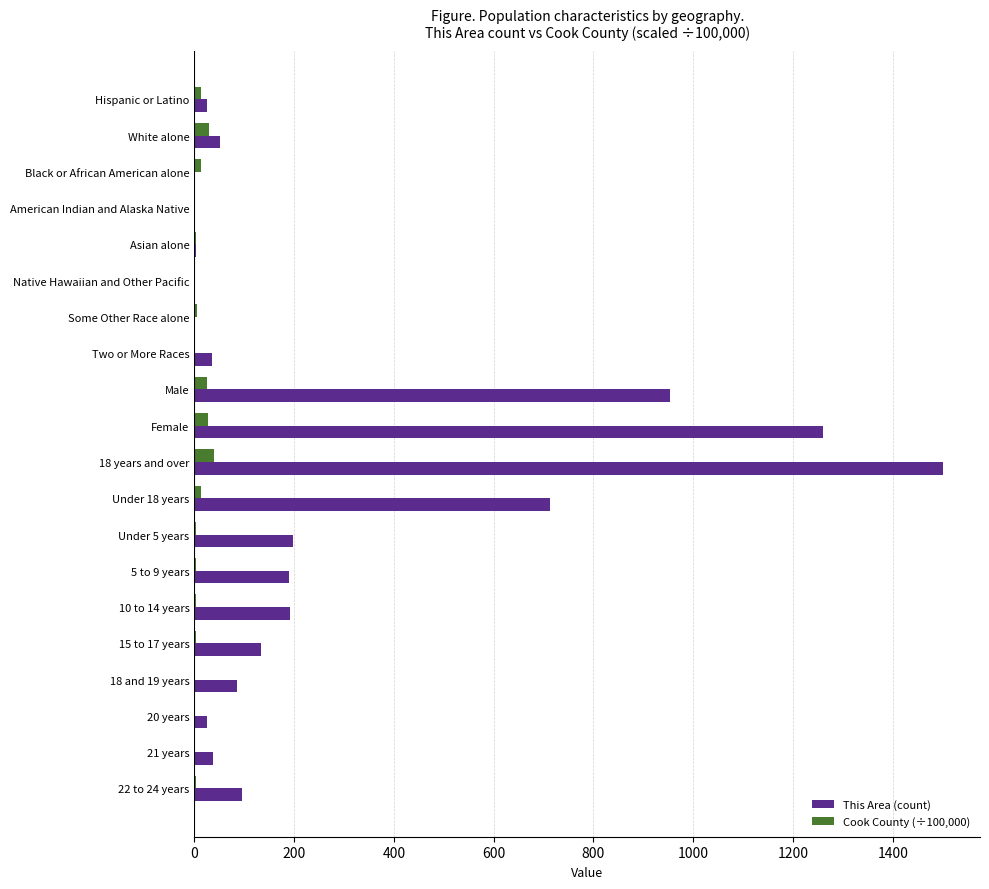

How many distinct data groups are displayed?

2